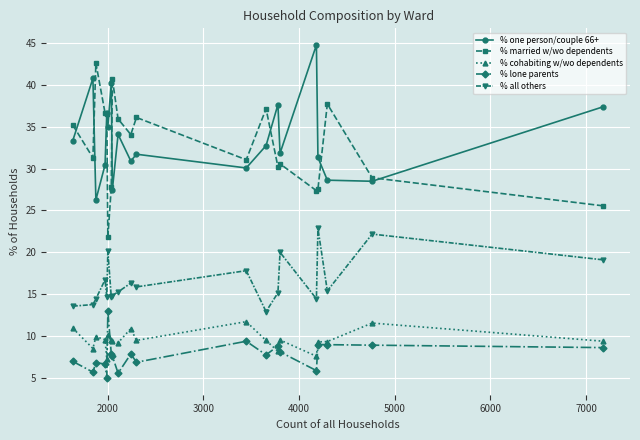

True or false: % one person/couple 66+ has more than 1 points higher than both neighbors.

True